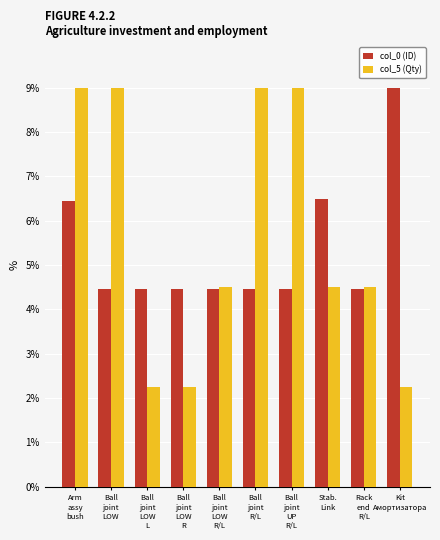

What is the maximum value shown in the chart?

9.0